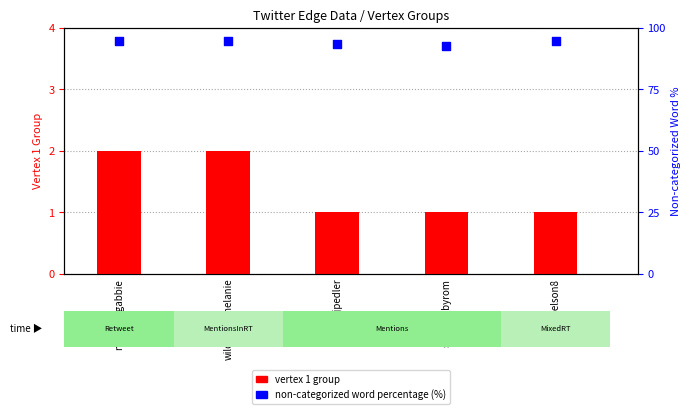

At which category is the sum across all series the highest?

midwifingabbie